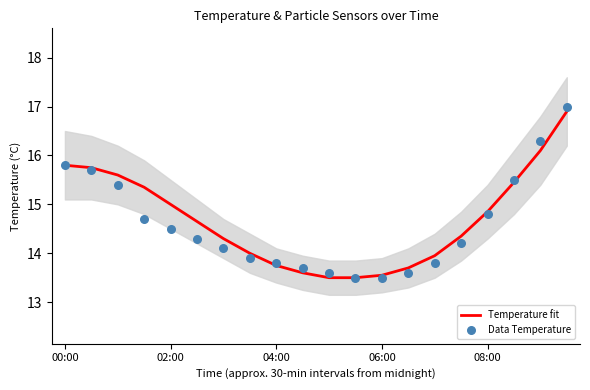

What is the total value across all series at 9?

27.3